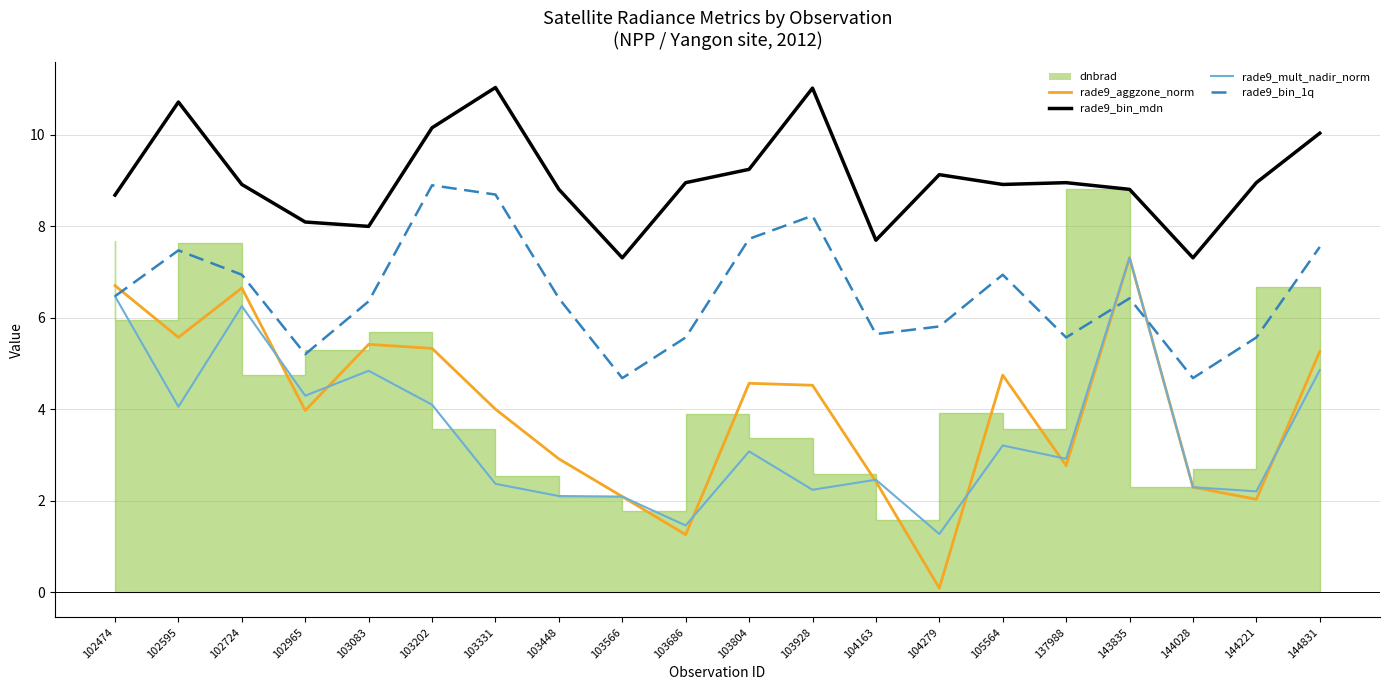

At which category does rade9_mult_nadir_norm reach its first local peak?

102724